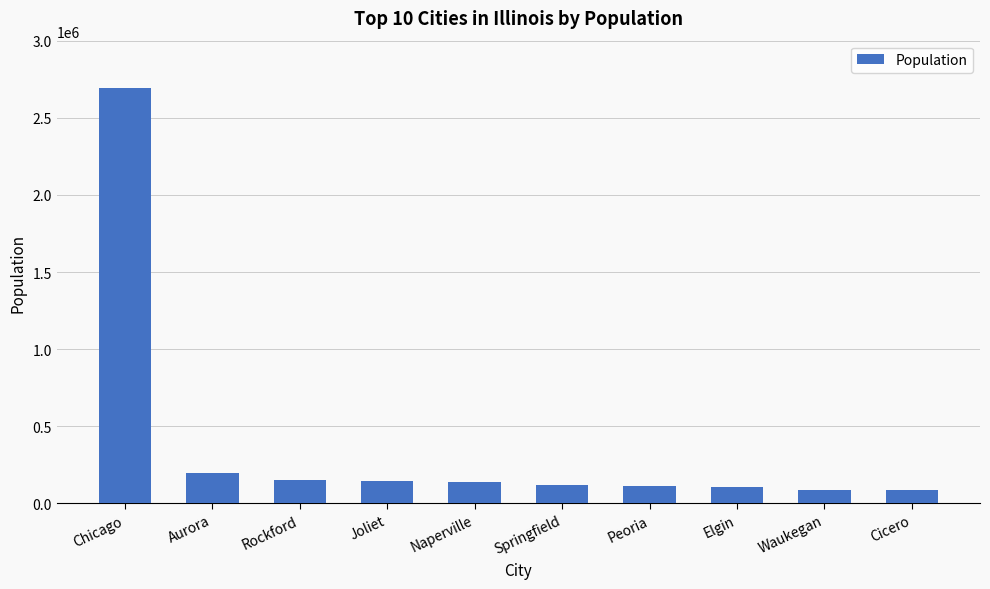

Is it true that the value at Elgin is 108188?

True